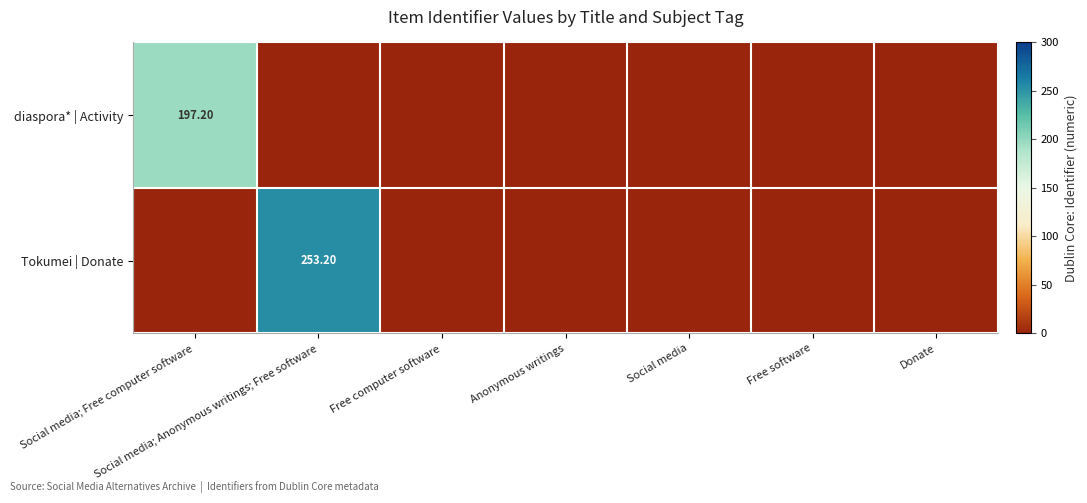

What is the sum of all diaspora* | Activity values?

197.2